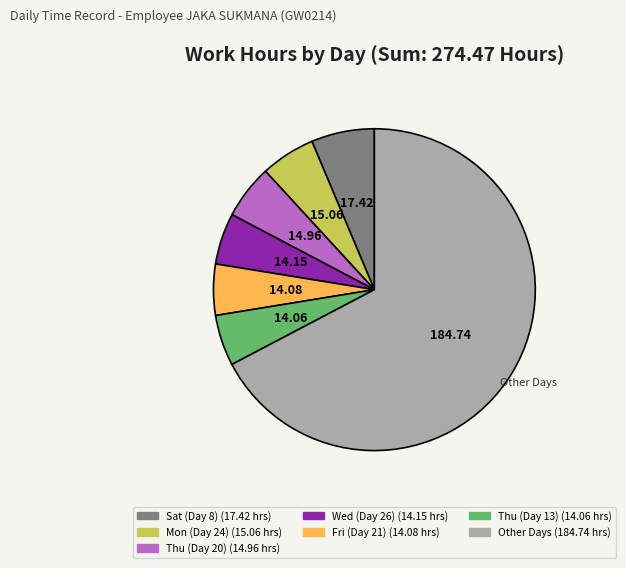

Is there a majority slice in this chart?

Yes